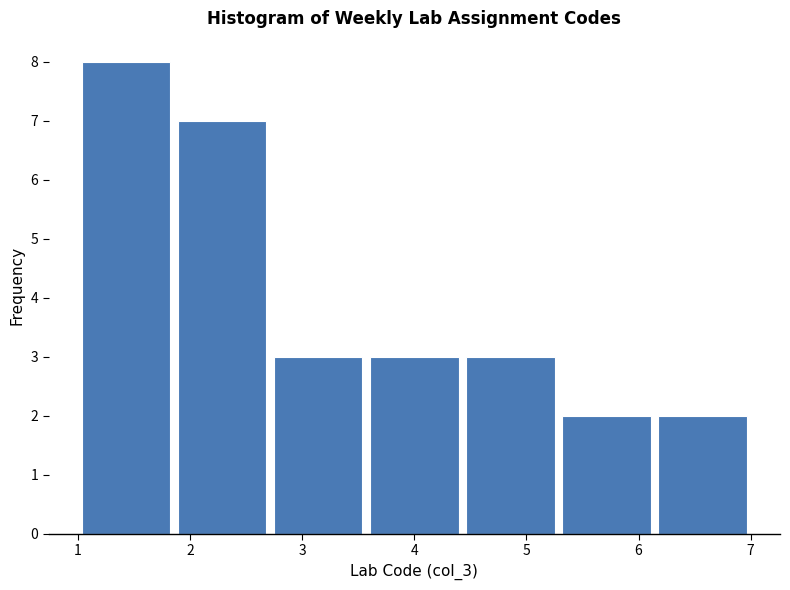

Reading left to right, transcribe this chart: for each bar, give the range it covers on the x-axis and its height. Neither the bar edges nor the heights are printed on the chart, so give them approximately, as read against the axes.

1.0 to 1.9: 8
1.9 to 2.7: 7
2.7 to 3.6: 3
3.6 to 4.4: 3
4.4 to 5.3: 3
5.3 to 6.1: 2
6.1 to 7.0: 2